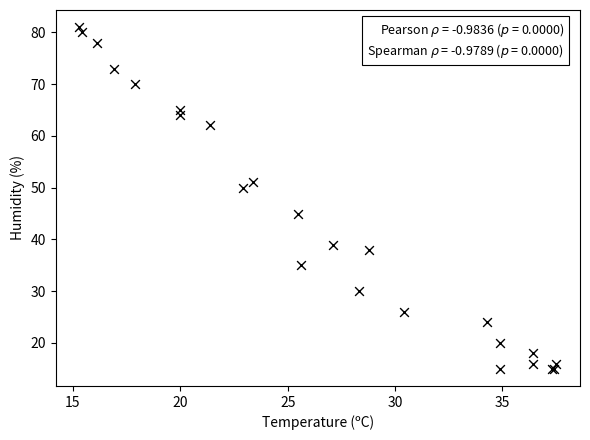

What Y value in the scatter plot is closest to 48?

50